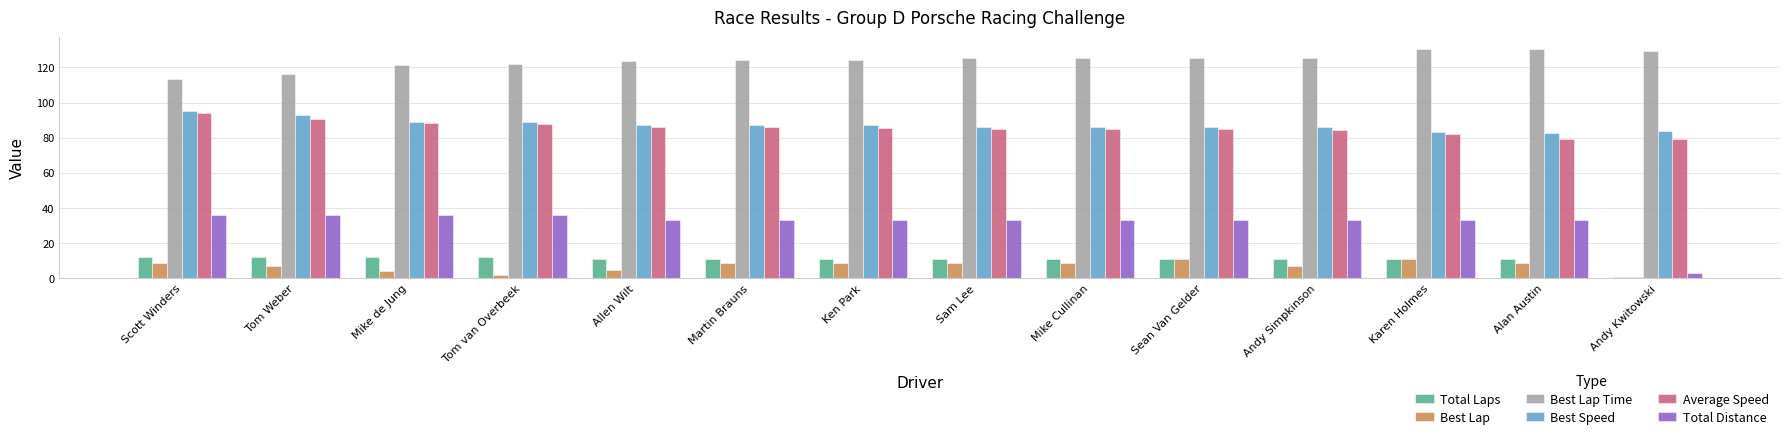

What are all the series names shown in the legend?

Total Laps, Best Lap, Best Lap Time, Best Speed, Average Speed, Total Distance